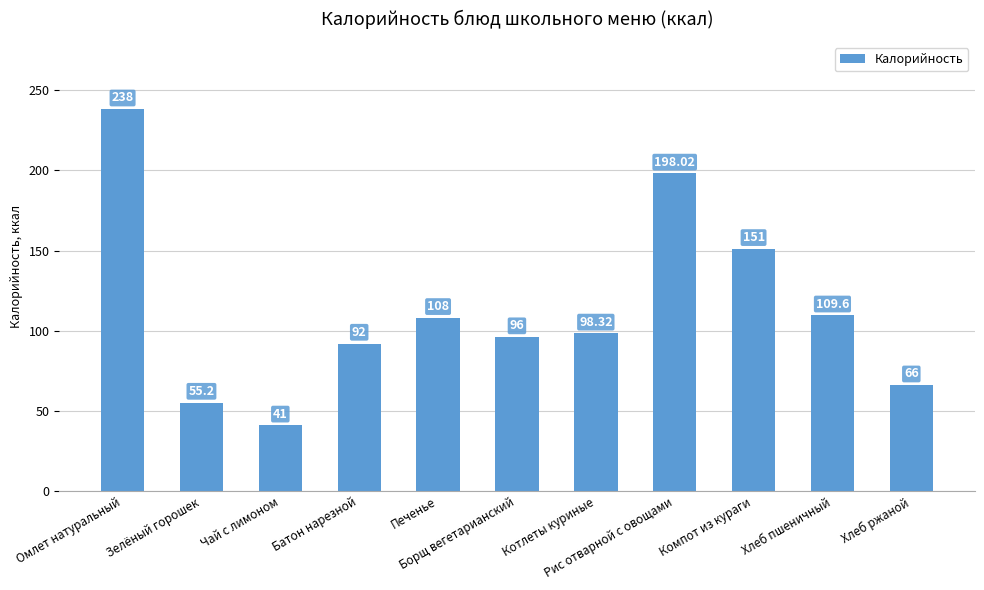

What is the maximum value shown in the chart?

238.0